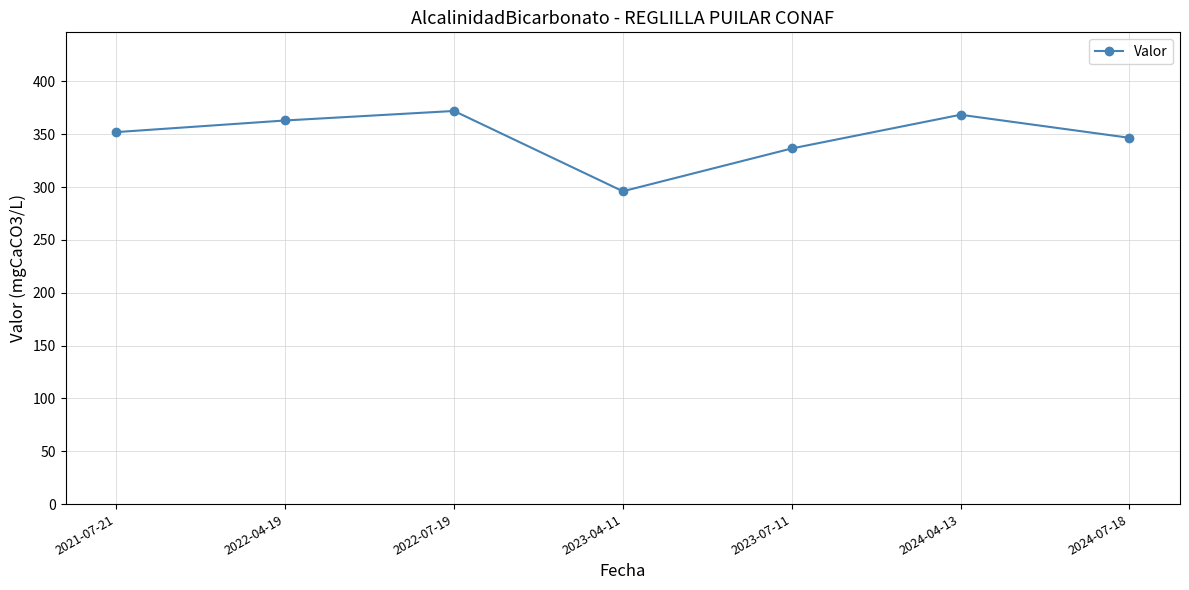

Is it true that the value at 2023-07-11 is 208.2?

False